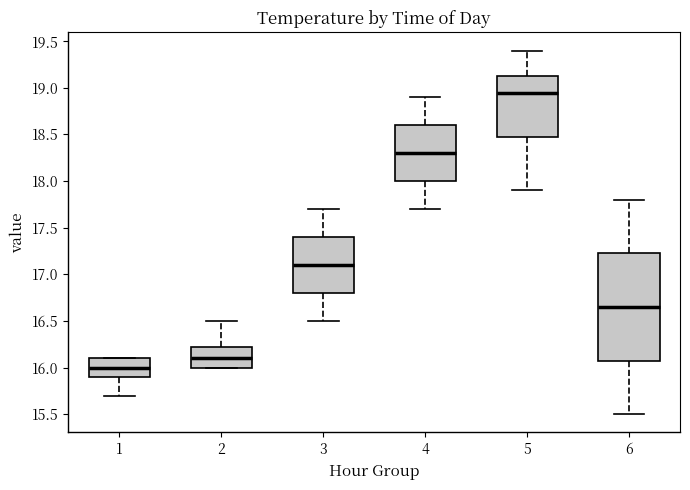

Which box's median line is the lowest?

1